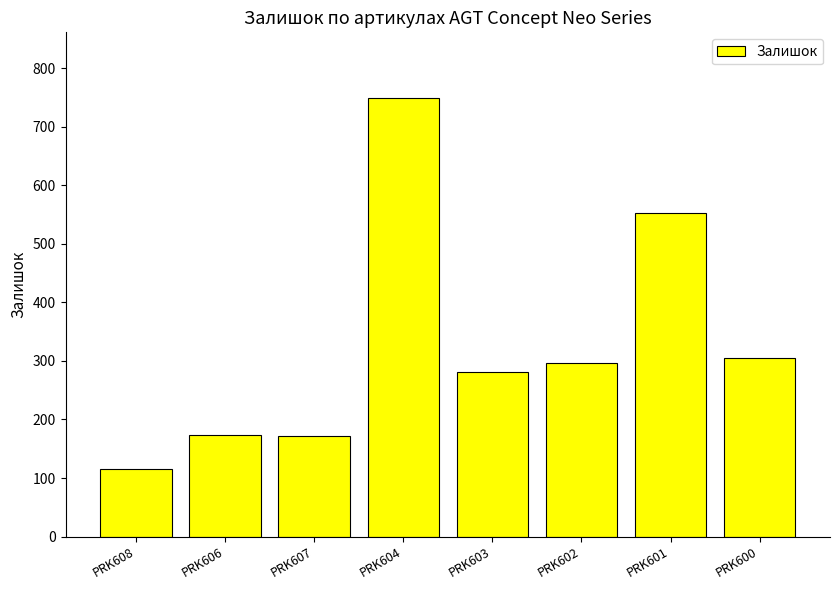

What is the label of the 8th bar from the right?

PRK608